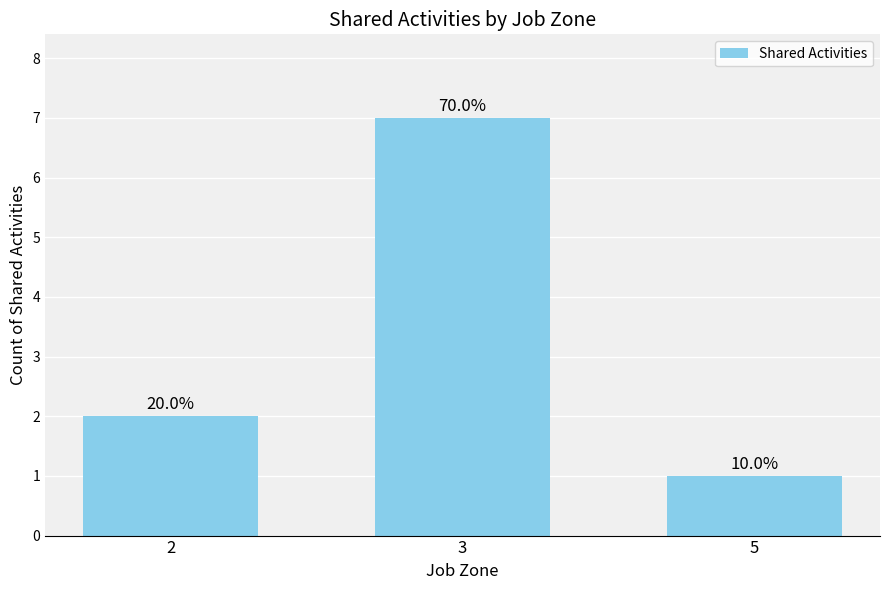

Which has a higher value, 5 or 2?

2